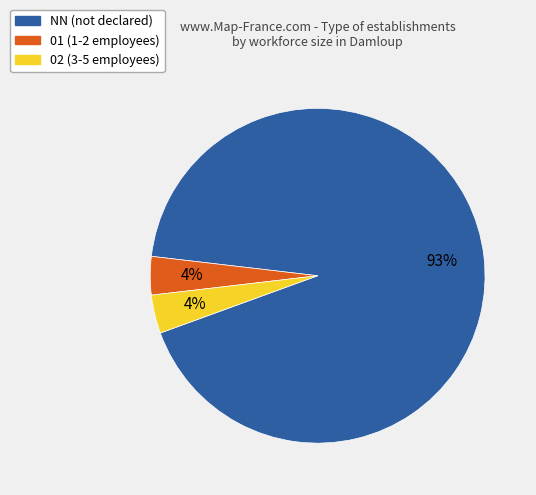

To the nearest percent, what portion does 01 represent?

4%